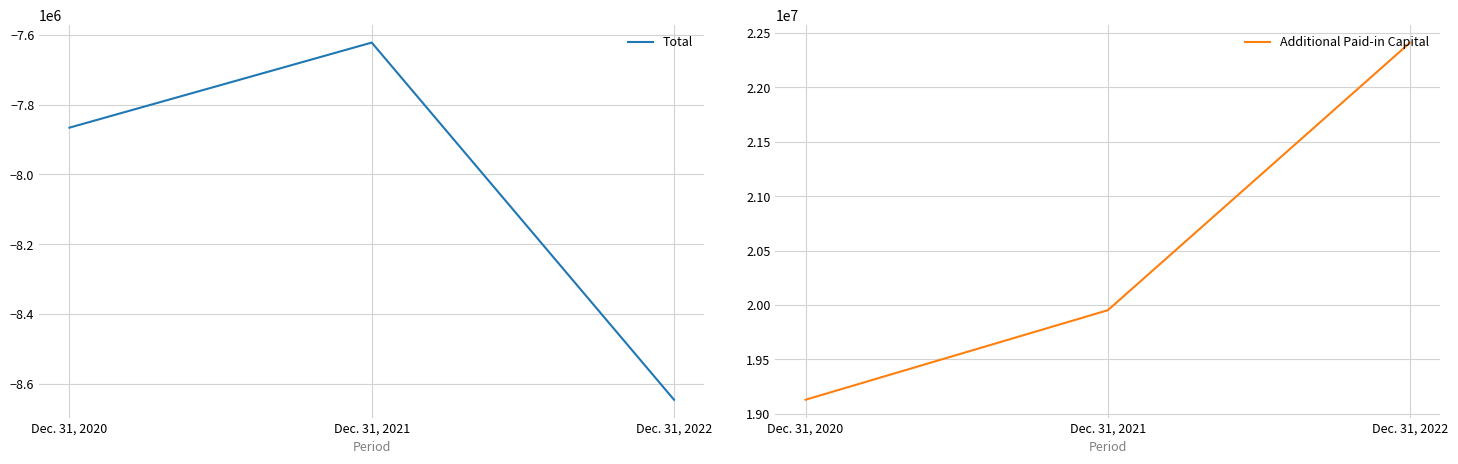

The Additional Paid-in Capital series shows 32876938 at Dec. 31, 2021. True or false?

False